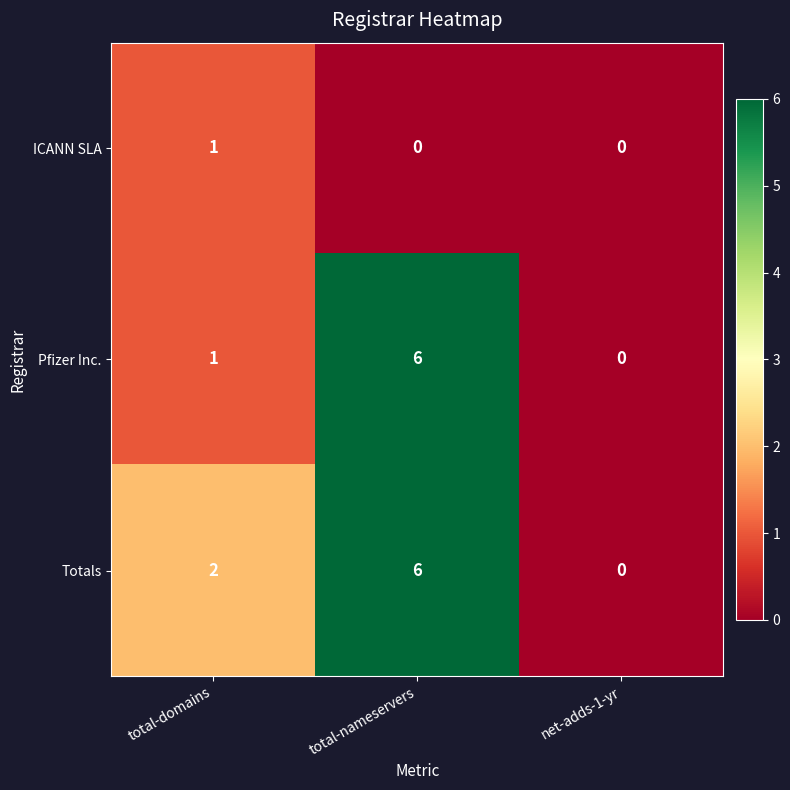

The Totals series shows 6 at total-nameservers. True or false?

True